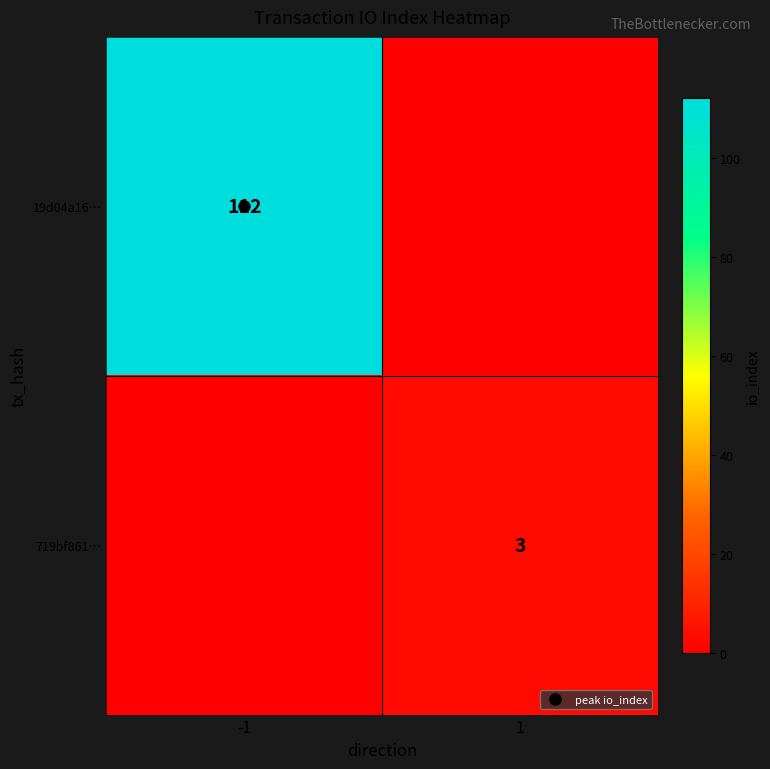

Which series has the widest spread of values?

19d04a16…